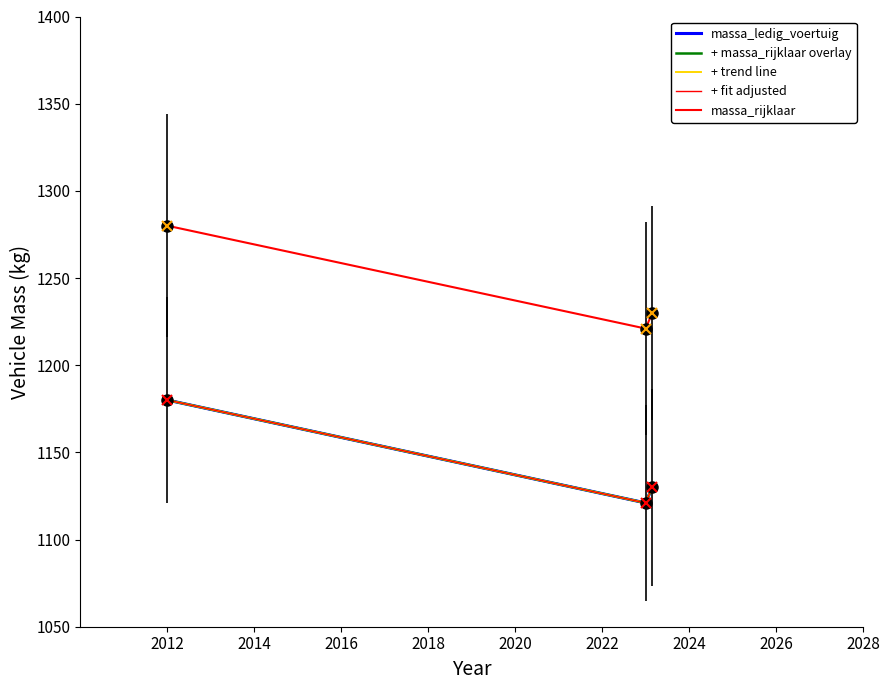

Which series has the widest spread of values?

massa_ledig_voertuig